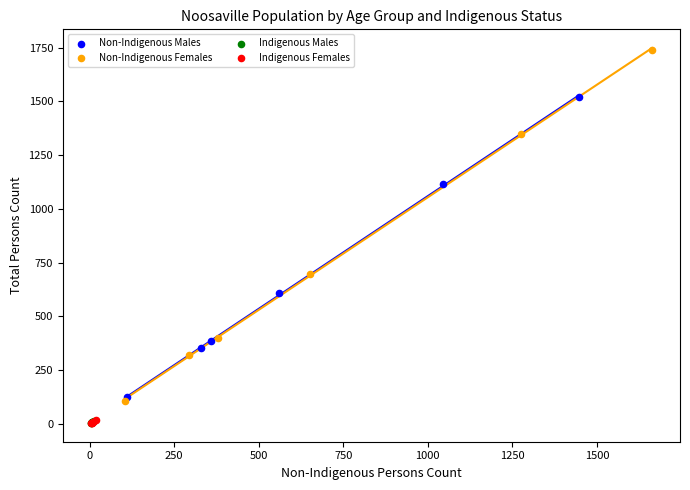

Which series reaches the maximum Y coordinate?

Non-Indigenous Females